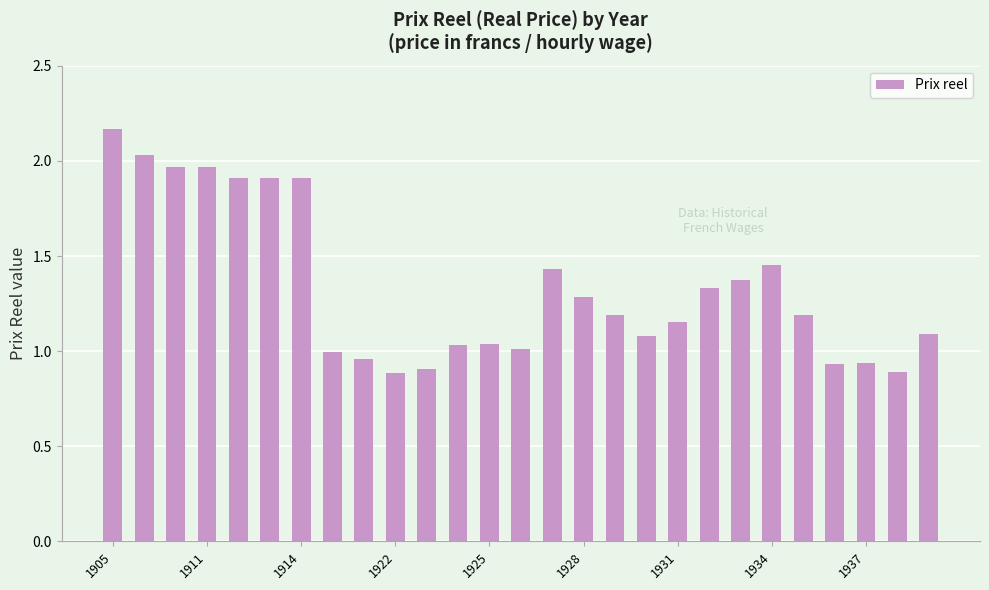

What is the difference between the second highest and second lowest values?

1.1